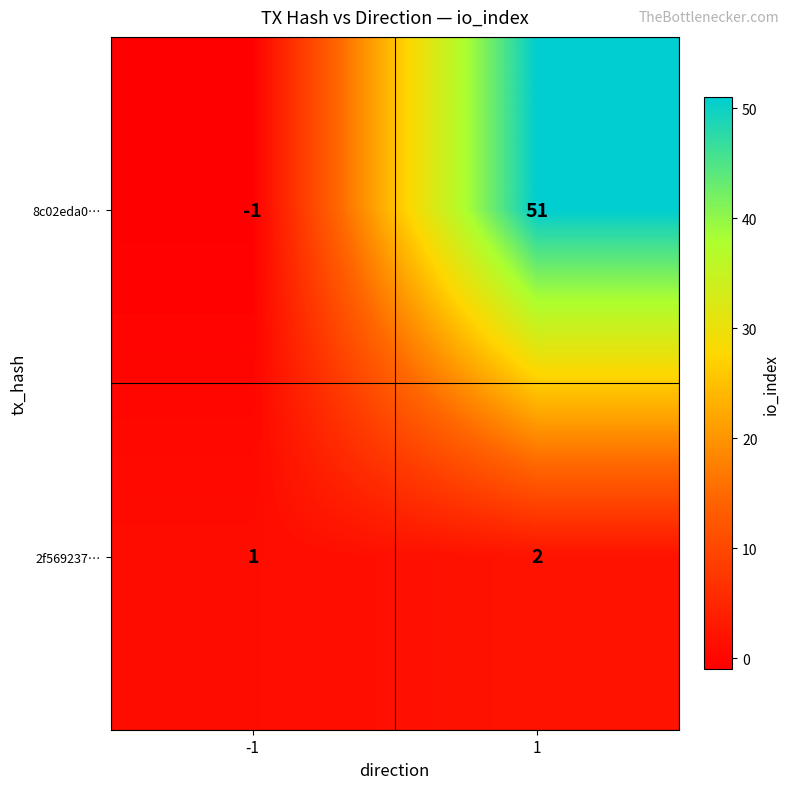

Between -1 and 1, which series saw the biggest shift?

8c02eda0…